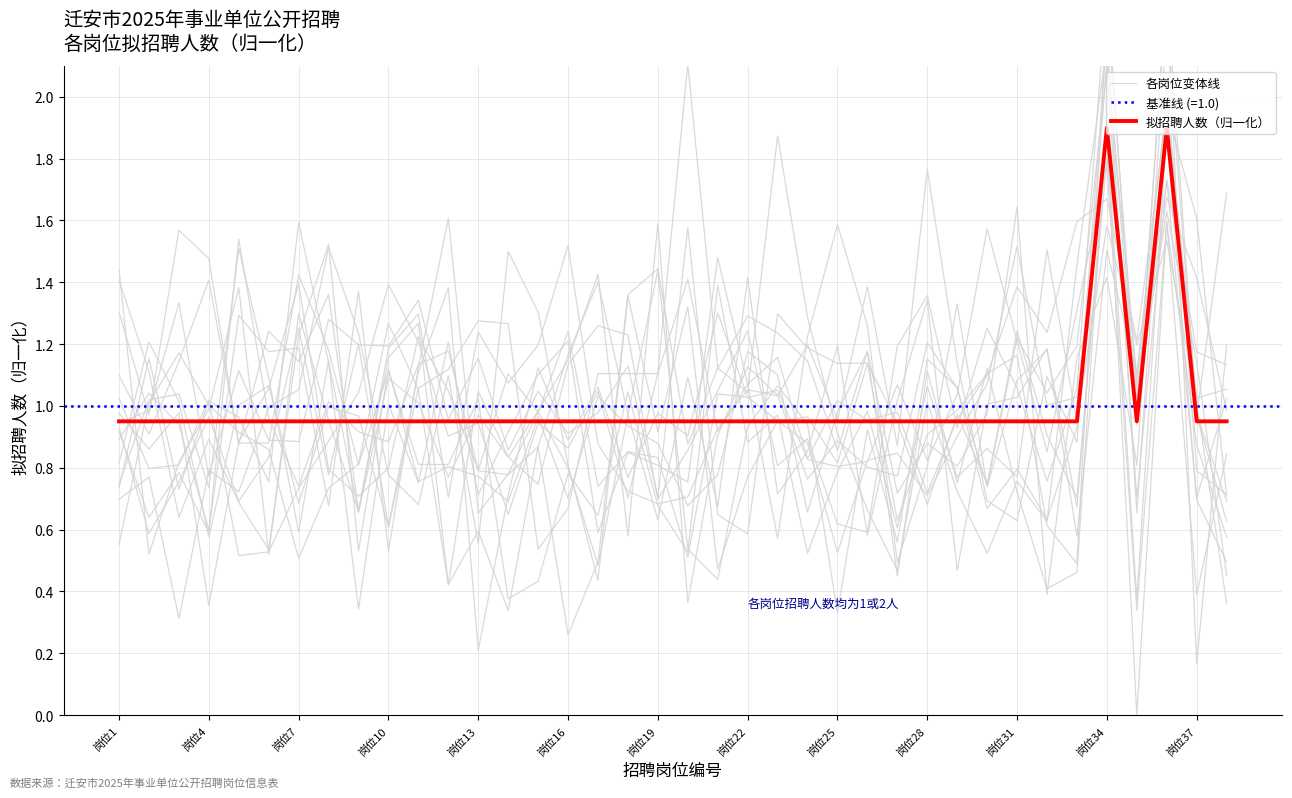

How many times do 各岗位变体线 and 拟招聘人数（归一化） cross each other?

25